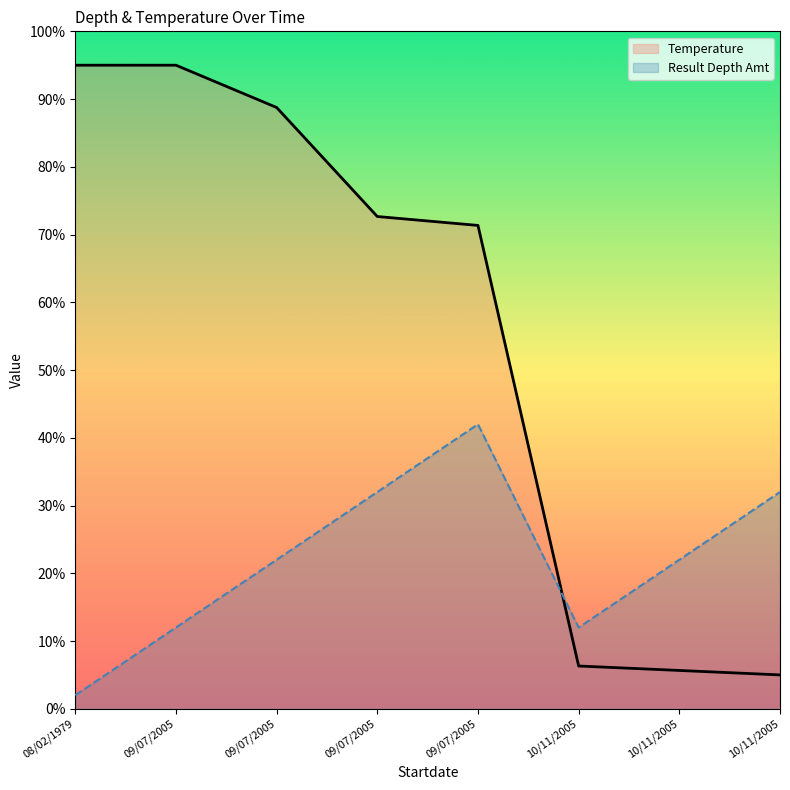

At 09/07/2005, list the series in order from largest to smallest.

Temperature, Result Depth Amt